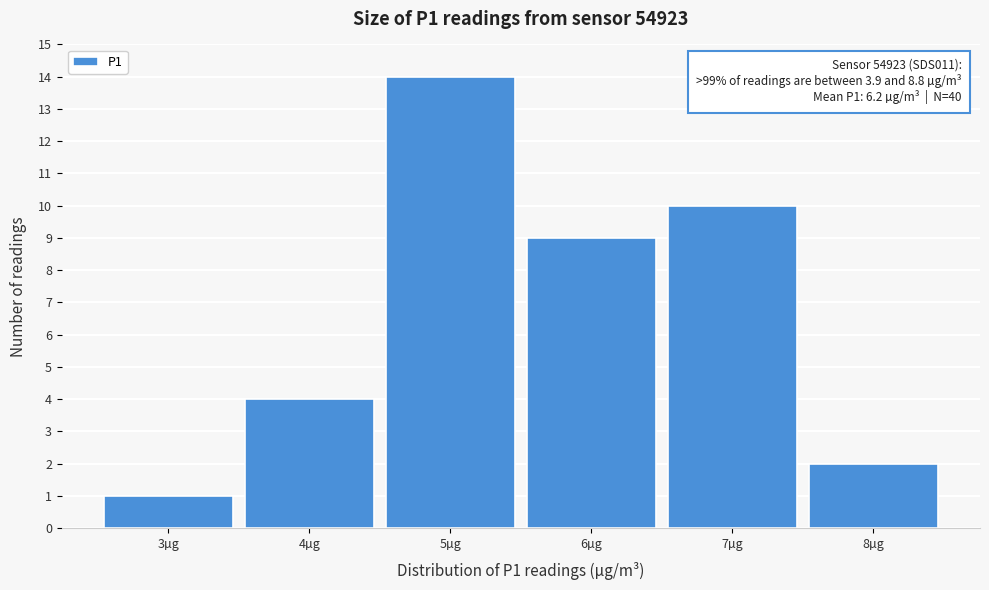

Reading left to right, list all the values displayed in this chart.

1	4	14	9	10	2